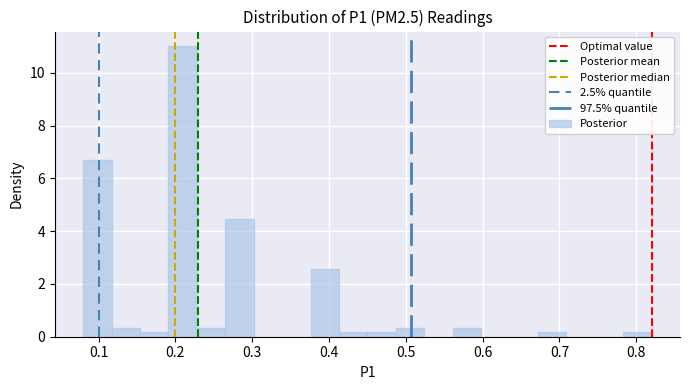

Read against the x-axis, roughly where is the centre of the tallest bar?

0.21